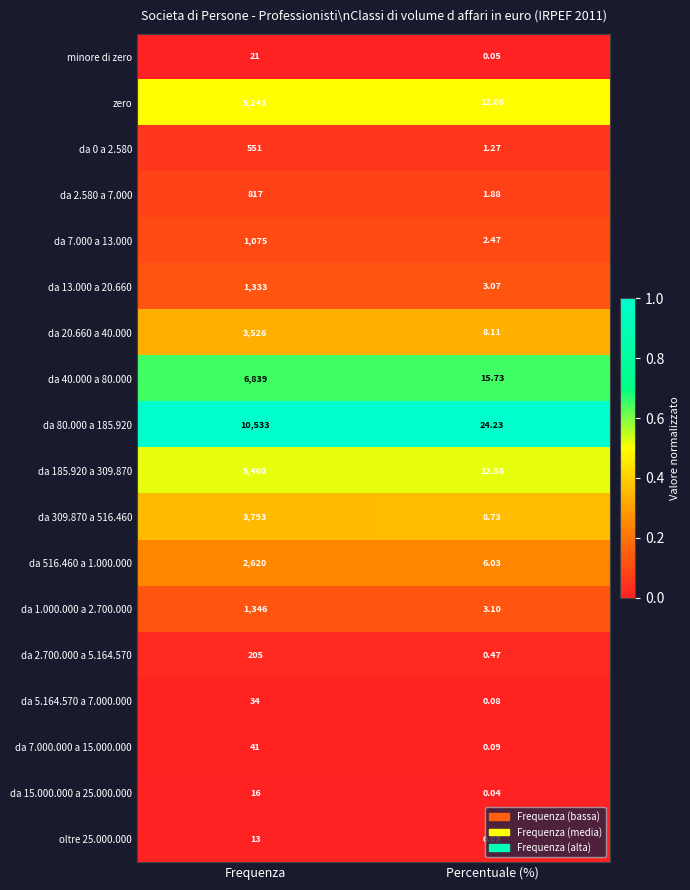

Which label corresponds to the smallest value in the chart?

Percentuale (%)